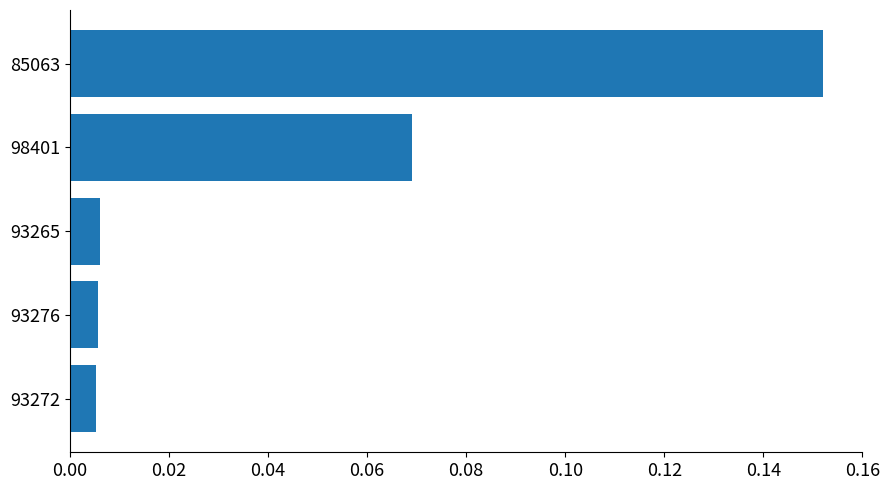

The value at 98401 is 0.0. True or false?

False